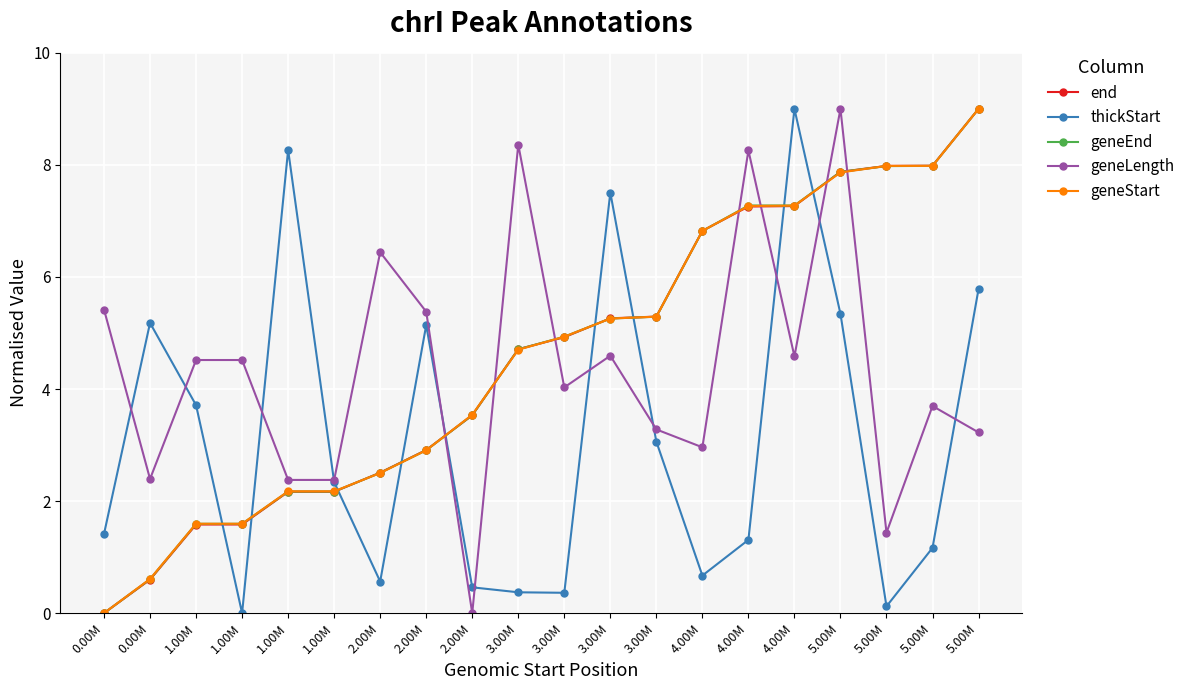

What is the label of the 9th point from the right?

3.00M